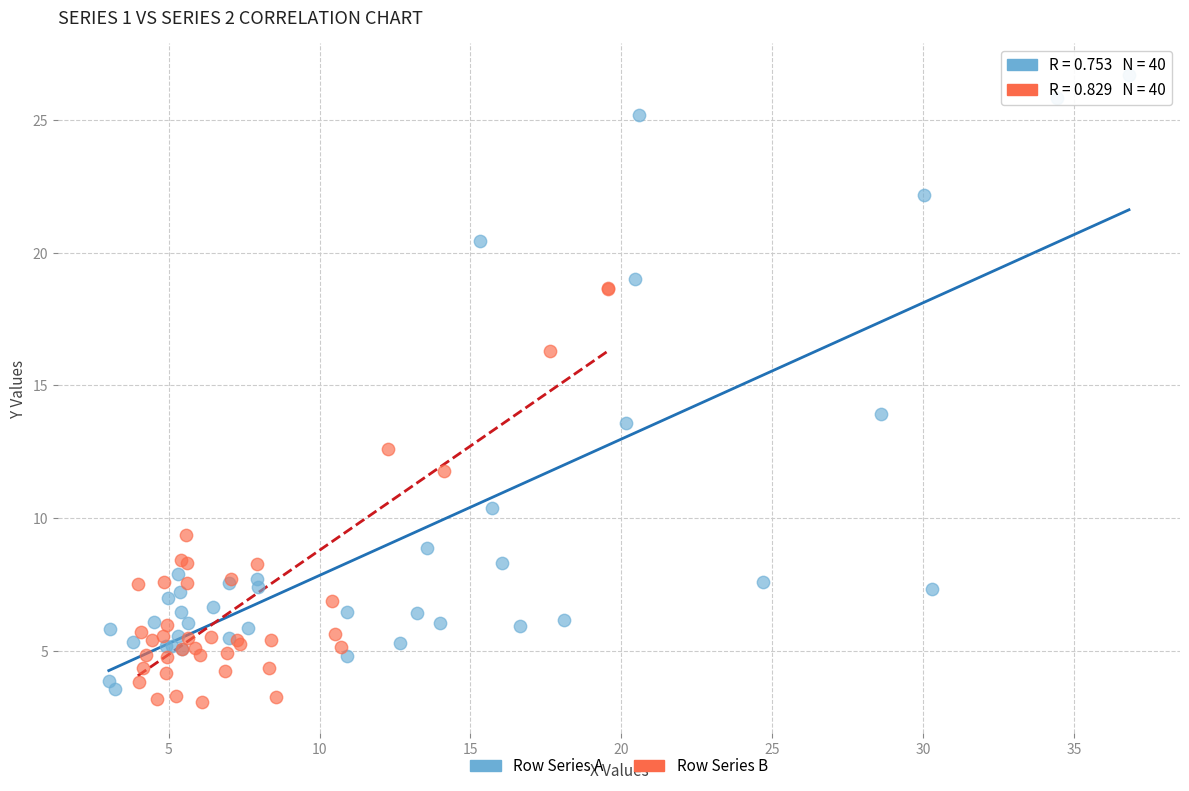

Which series has the widest spread of Y values?

Row Series A